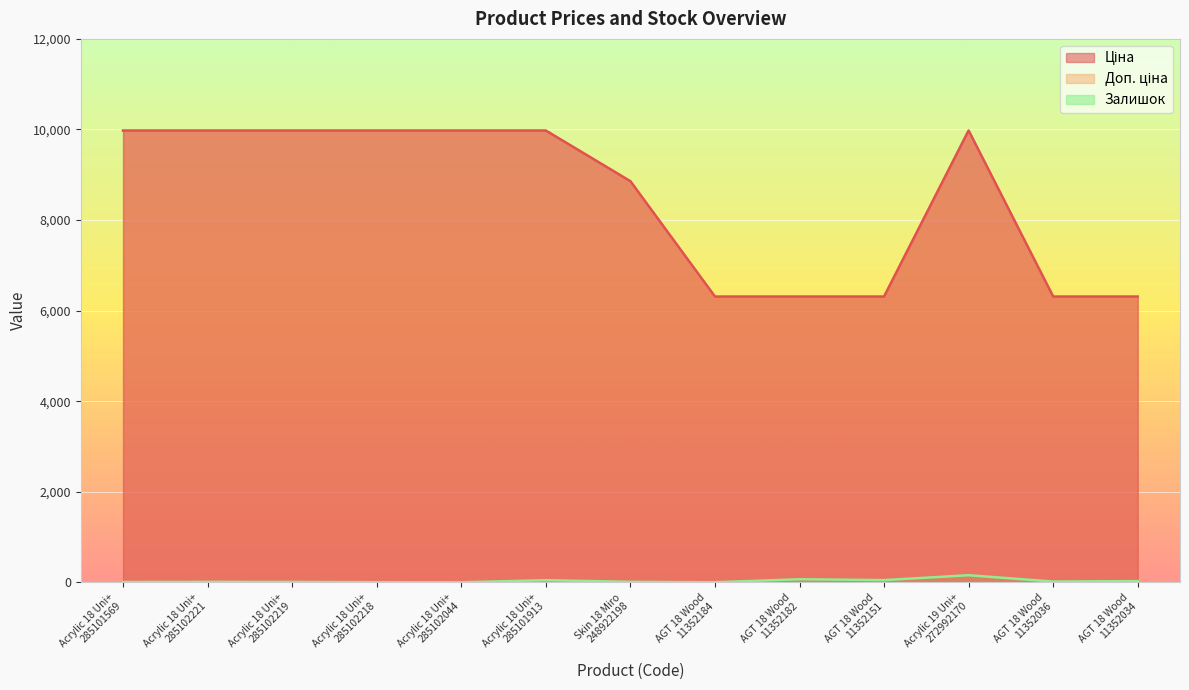

True or false: Ціна and Залишок cross at least once.

False